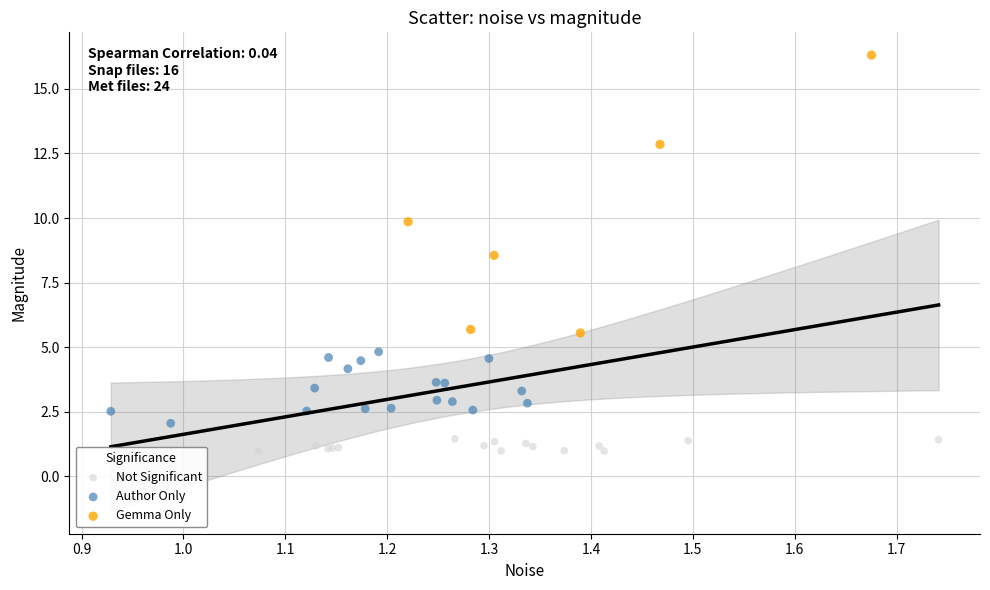

Which series reaches the minimum Y coordinate?

Not Significant